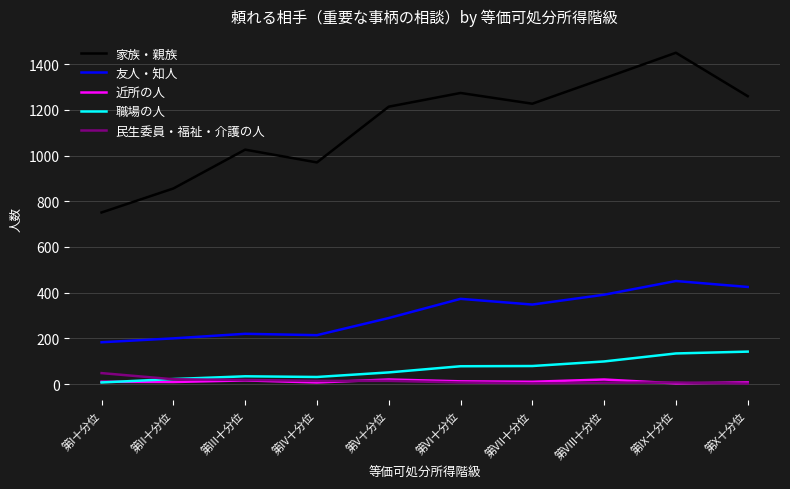

True or false: 職場の人 and 友人・知人 cross at least once.

False